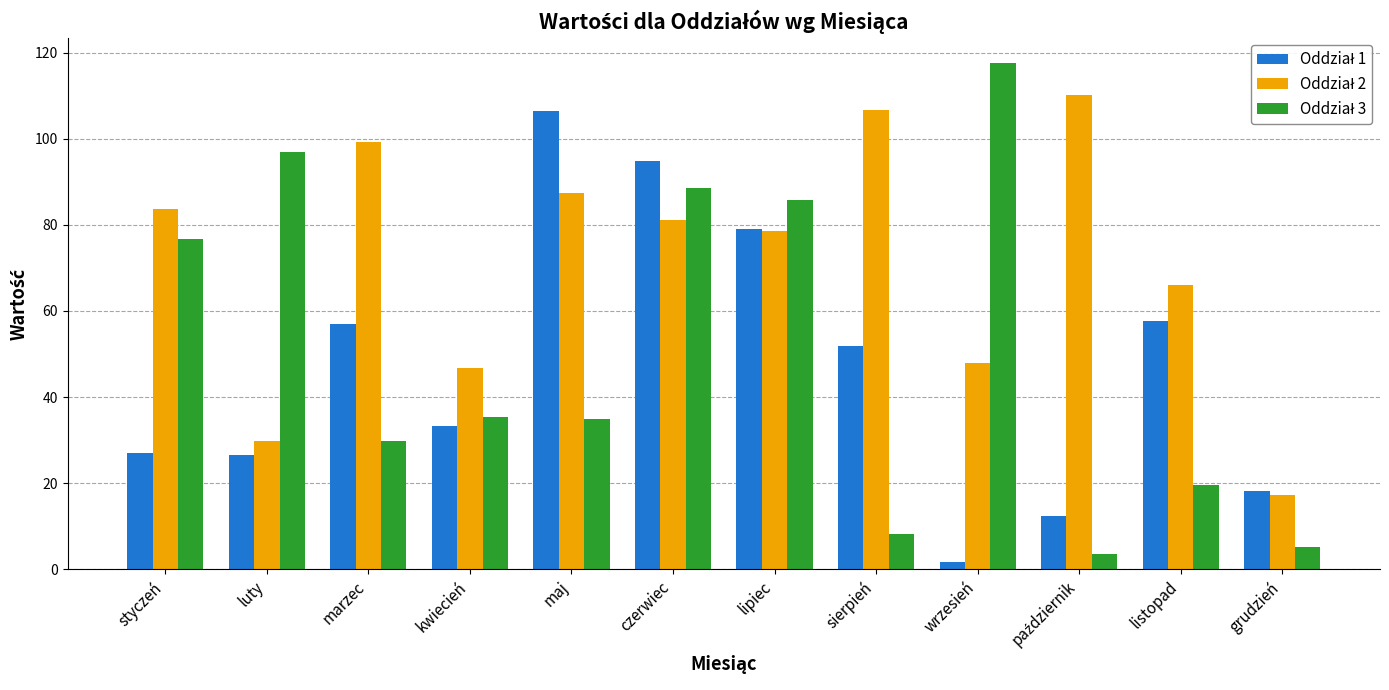

What is the smallest value displayed?

1.8